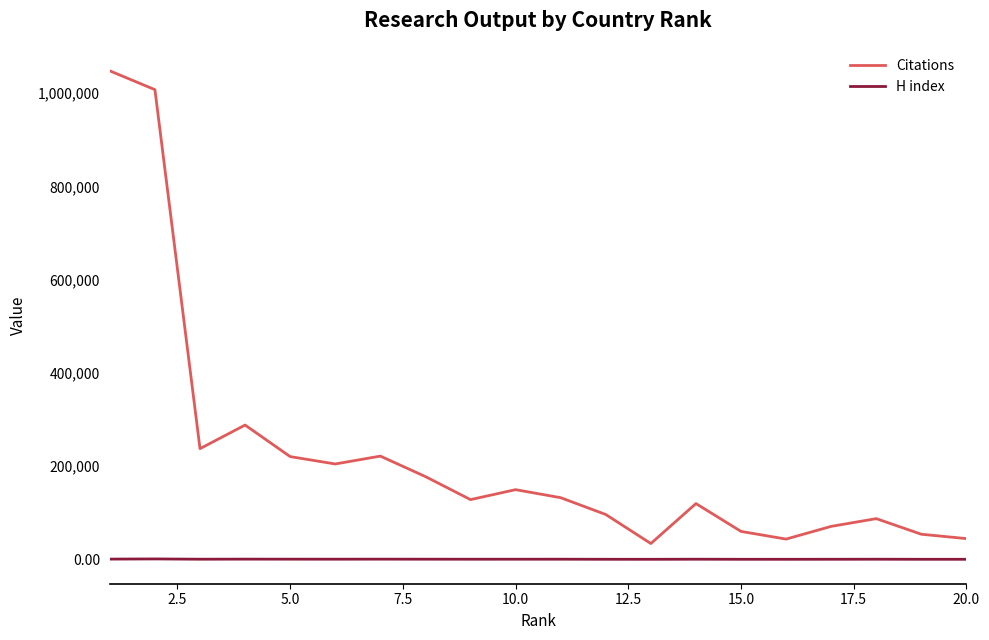

What is the sum of all Citations values?

4427087